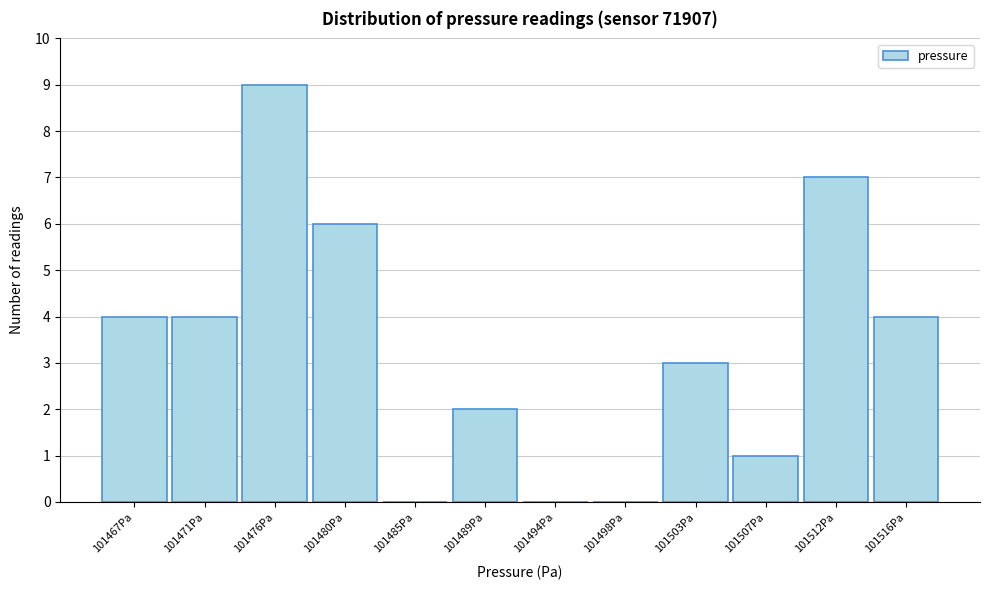

Reading left to right, transcribe all the data shown in this chart.

101467Pa=4	101471Pa=4	101476Pa=9	101480Pa=6	101485Pa=0	101489Pa=2	101494Pa=0	101498Pa=0	101503Pa=3	101507Pa=1	101512Pa=7	101516Pa=4